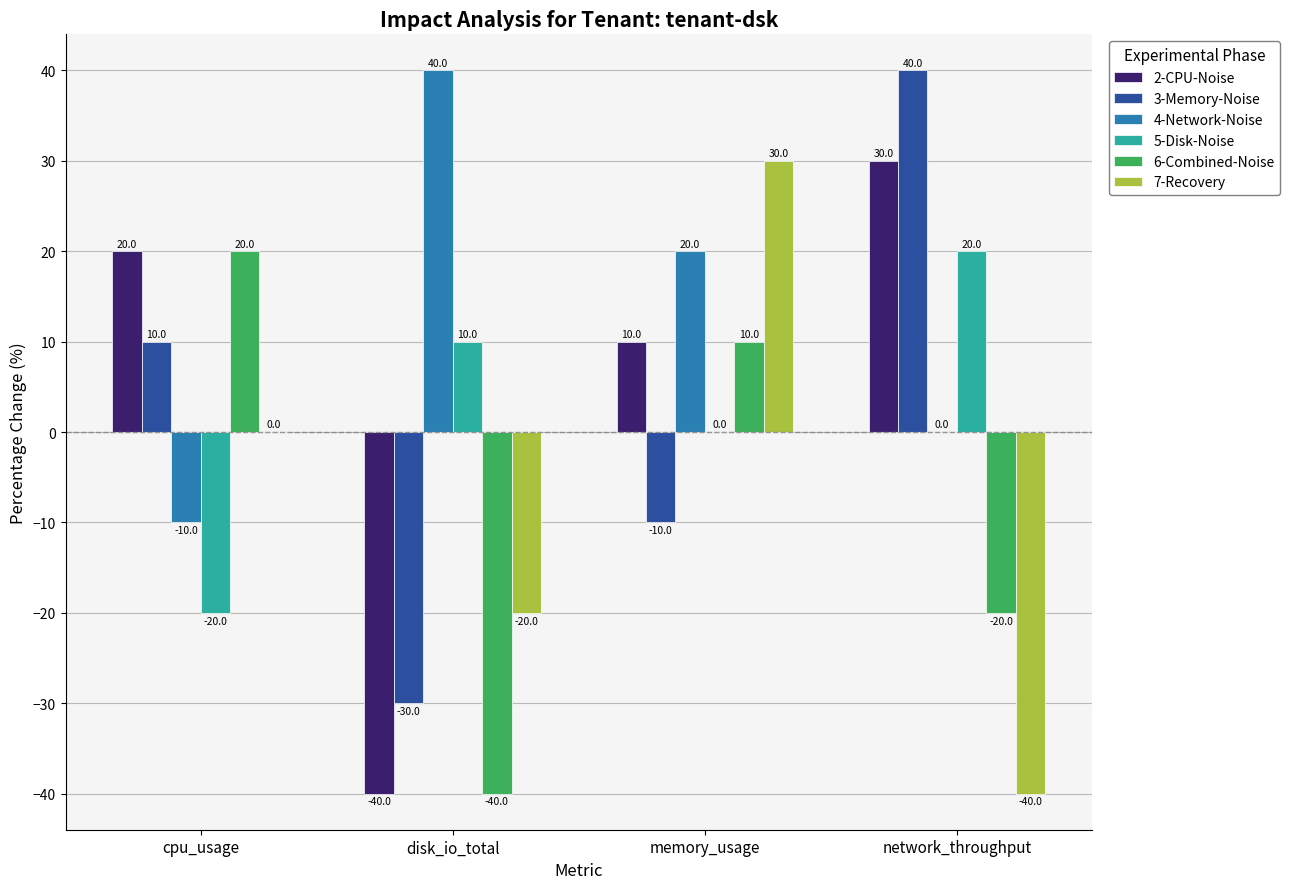

What is the greatest value displayed?

40